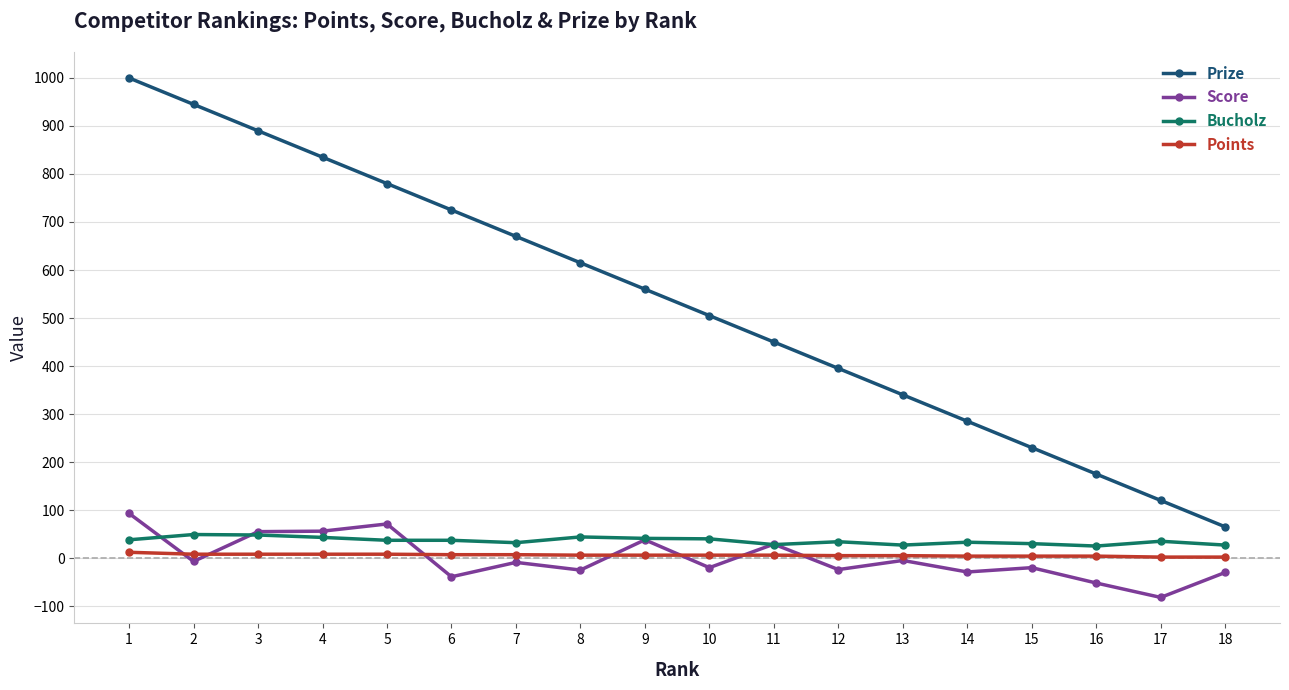

What is the maximum value shown in the chart?

1000